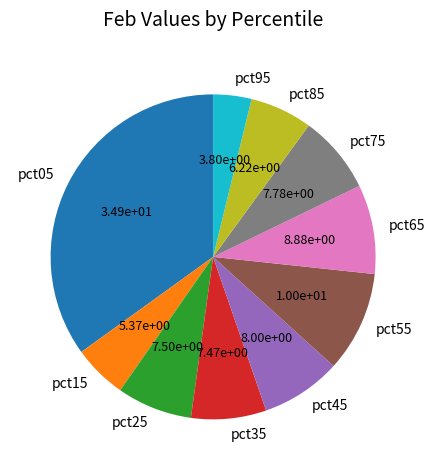

Which category has the smallest portion of the pie?

pct95